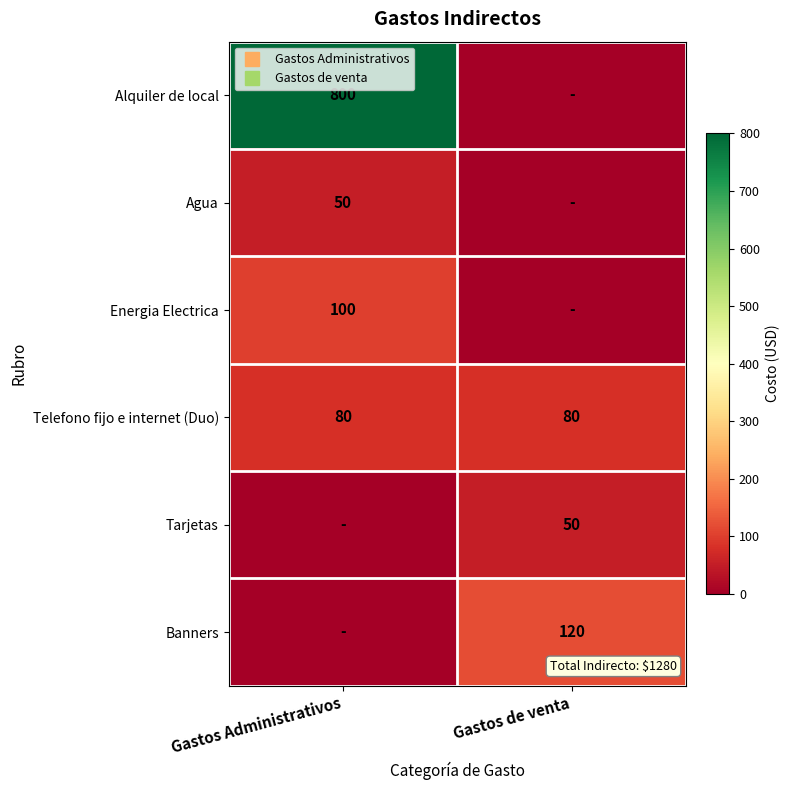

What is the difference between the maximum and minimum values in the Energia Electrica series?

100